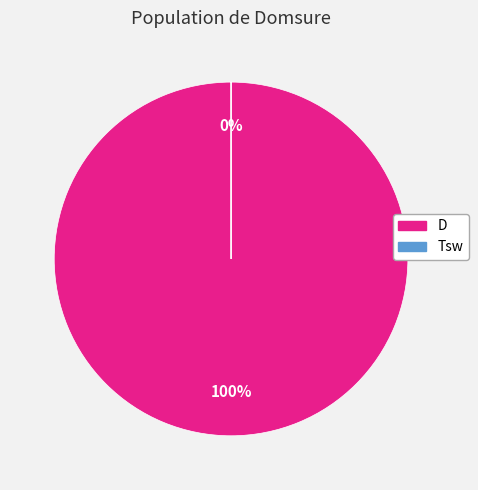

Rank the categories by value from highest to lowest.

D, Tsw